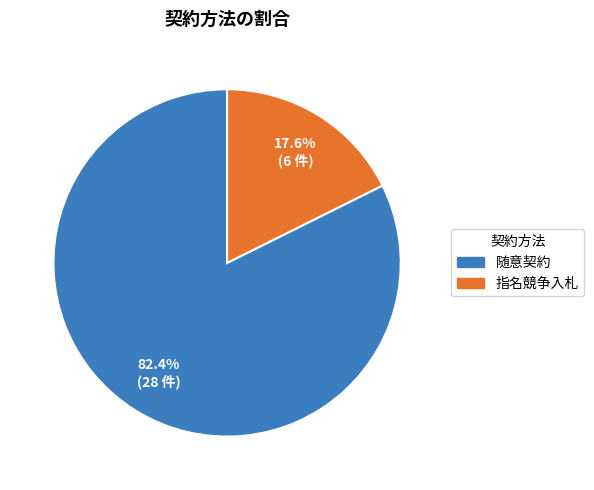

What is the majority slice?

随意契約